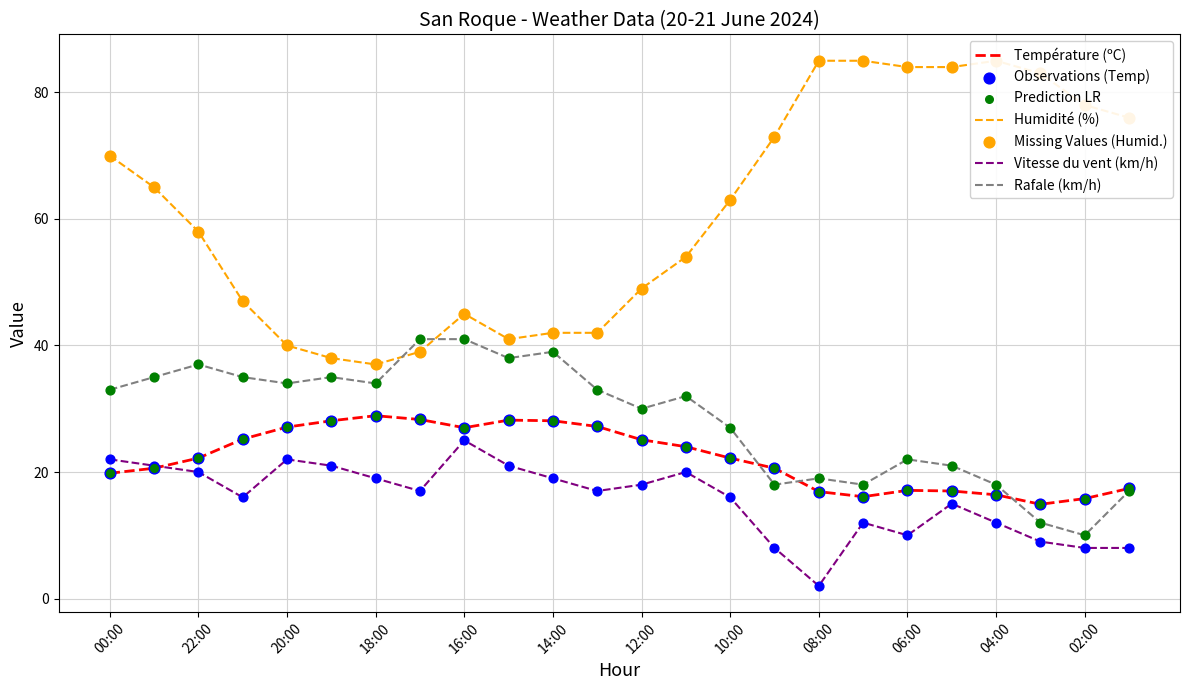

Which series has the largest Y range (max minus min)?

Humidité (%)